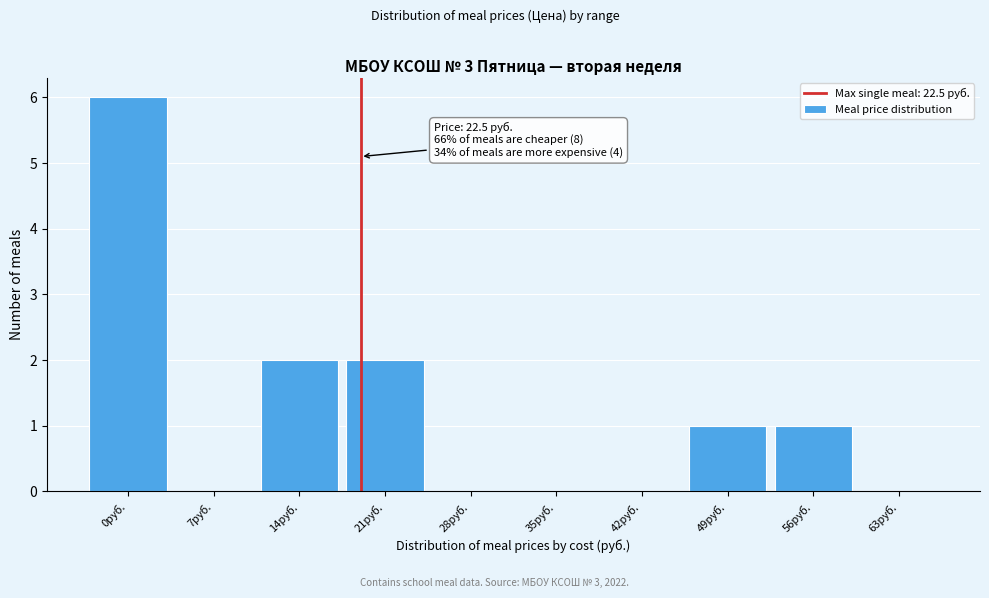

Reading left to right, list all the values displayed in this chart.

0руб.=6	7руб.=0	14руб.=2	21руб.=2	28руб.=0	35руб.=0	42руб.=0	49руб.=1	56руб.=1	63руб.=0